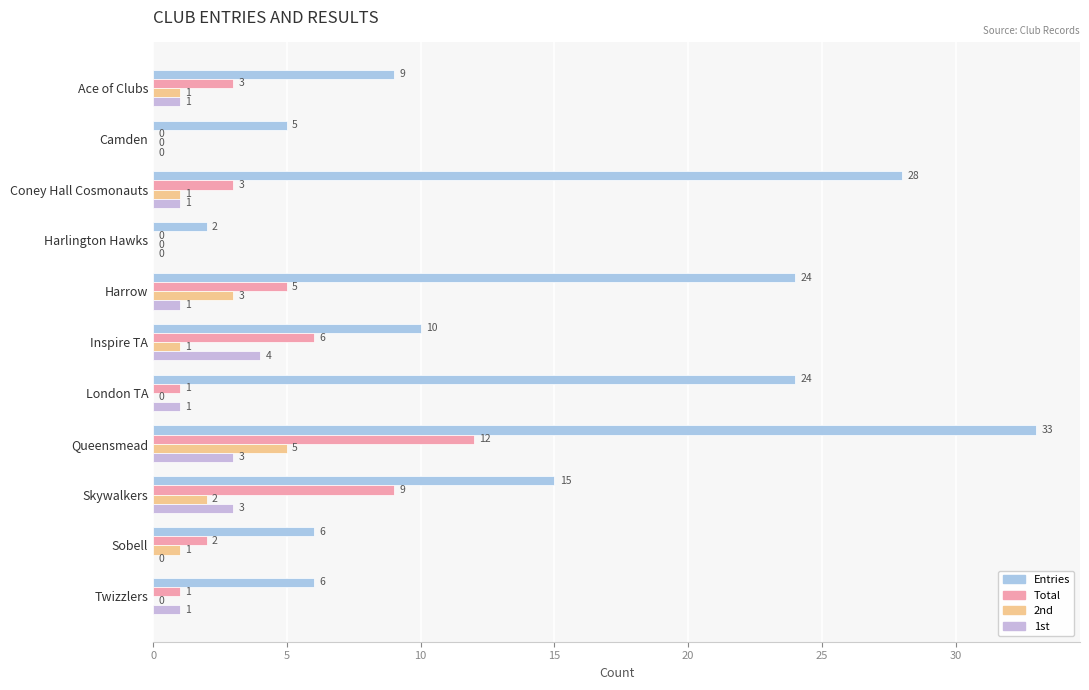

What is the value of the Entries bar at the 1st from the left?

9